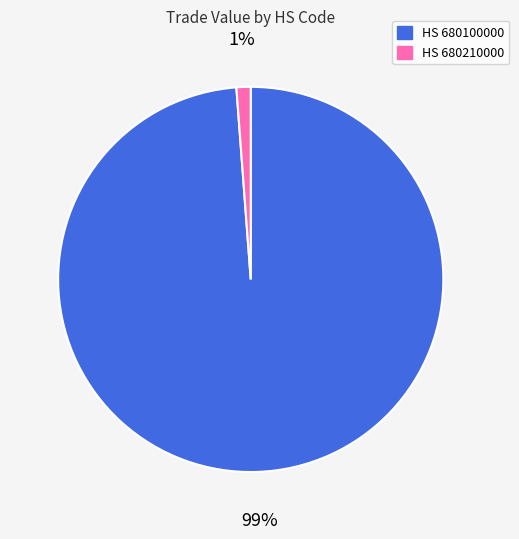

Rank the categories by value from lowest to highest.

HS 680210000, HS 680100000